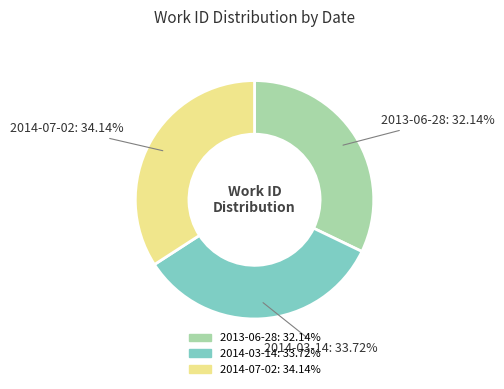

Which has a higher value, 2013-06-28 or 2014-03-14?

2014-03-14